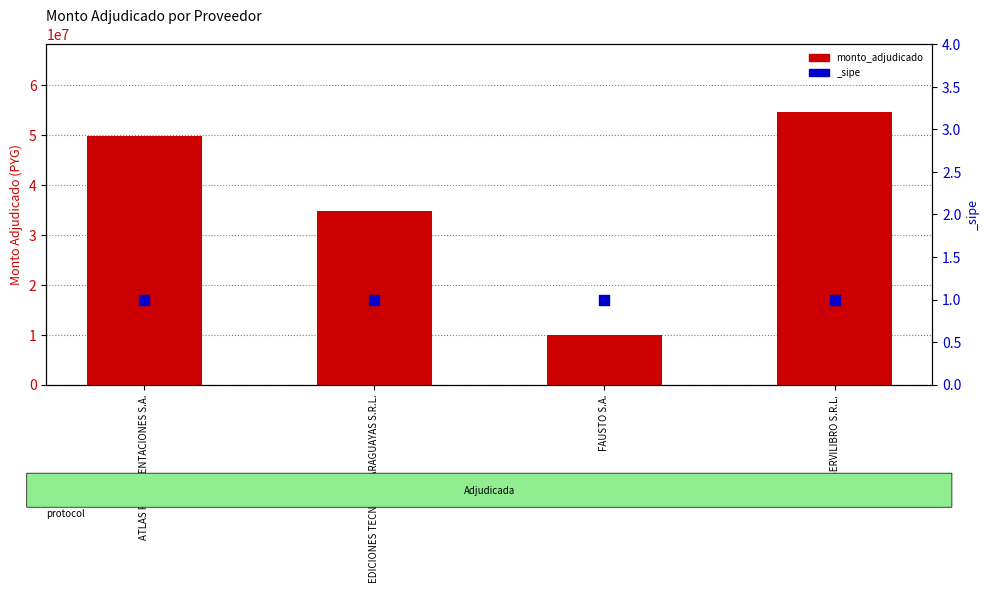

Which has a higher value, SERVILIBRO S.R.L. or FAUSTO S.A.?

SERVILIBRO S.R.L.